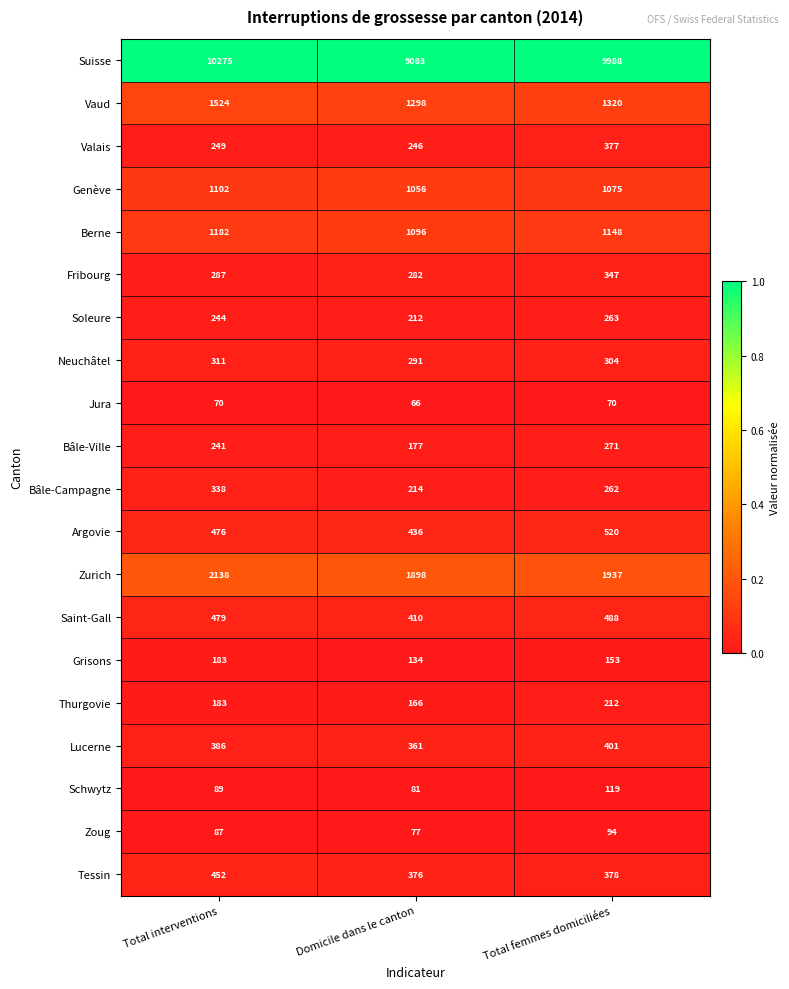

Which series has the largest total across all categories?

Suisse